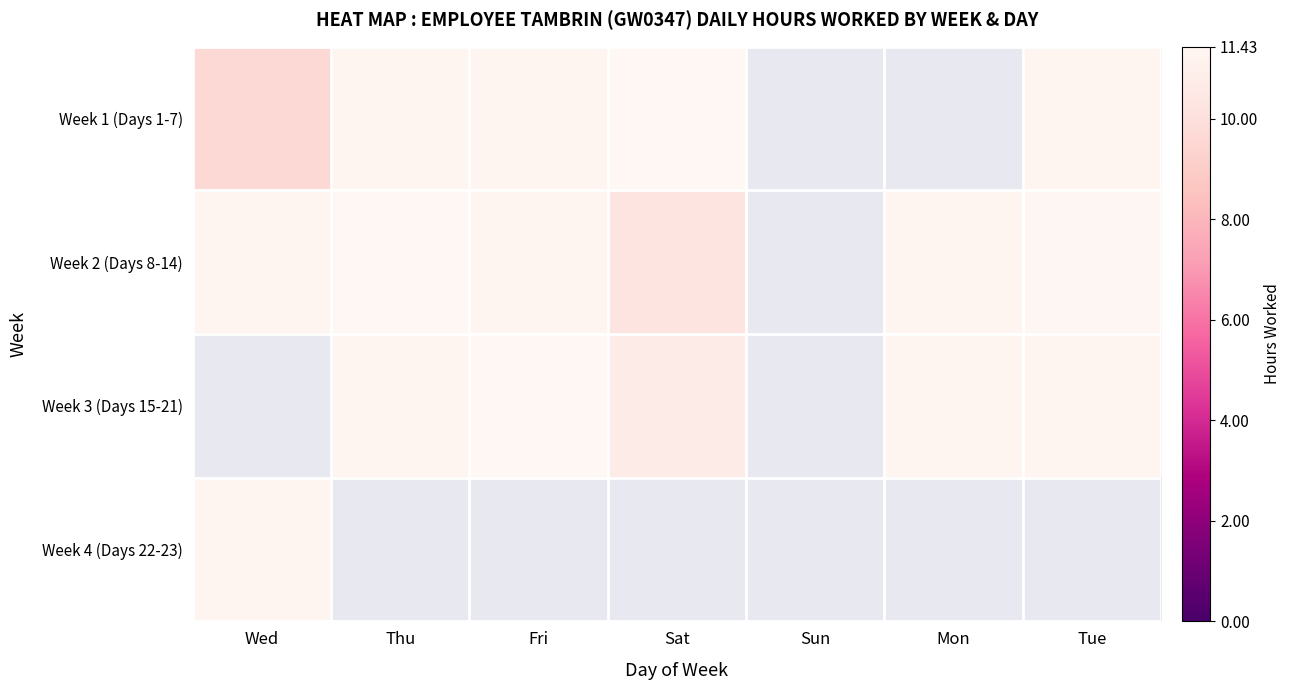

Rank the series at Sun from highest to lowest value.

Week 1 (Days 1-7), Week 2 (Days 8-14), Week 3 (Days 15-21), Week 4 (Days 22-23)